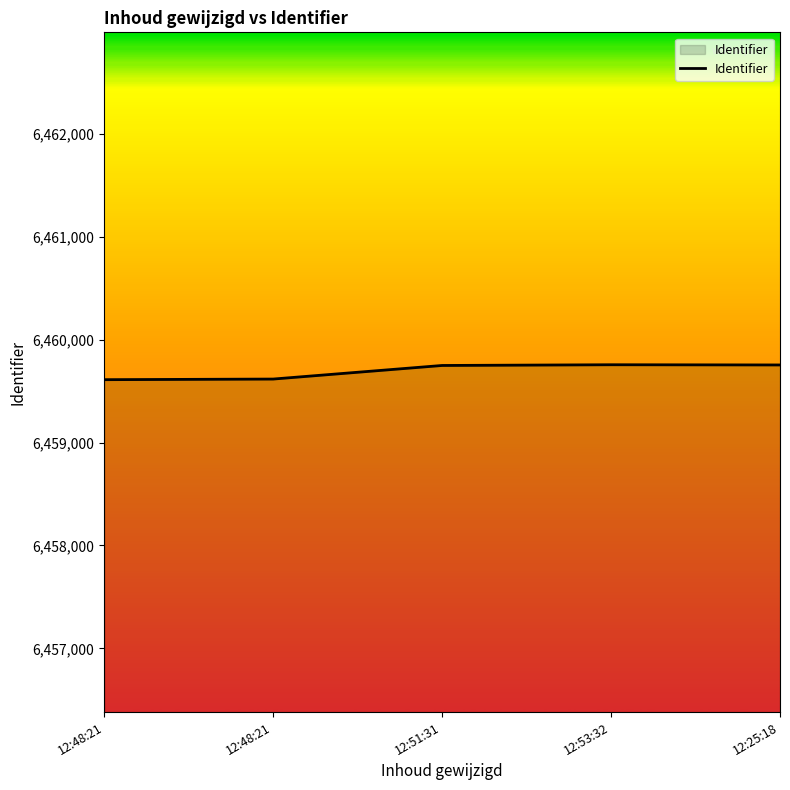

What is the sum of the values at 12:25:18 and 12:51:31?

12919503